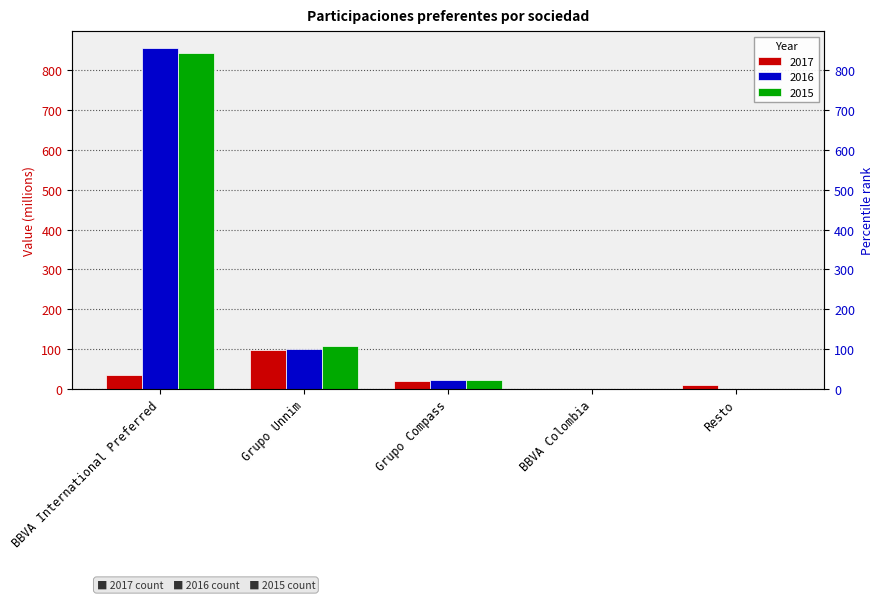

Reading left to right, extract all data points from this chart.

2017: BBVA International Preferred=36	Grupo Unnim=98	Grupo Compass=19	BBVA Colombia=1	Resto=9
2016: BBVA International Preferred=855	Grupo Unnim=100	Grupo Compass=22	BBVA Colombia=1	Resto=1
2015: BBVA International Preferred=842	Grupo Unnim=109	Grupo Compass=22	BBVA Colombia=1	Resto=0